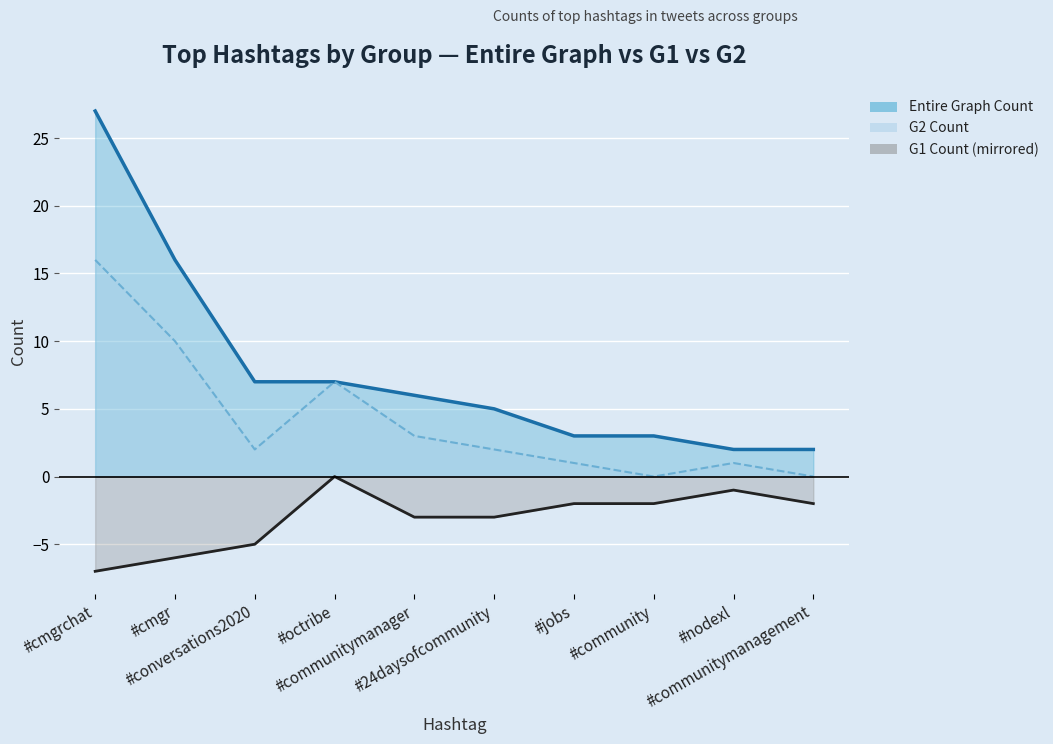

What are all the series names shown in the legend?

Entire Graph Count, G1 Count, G2 Count